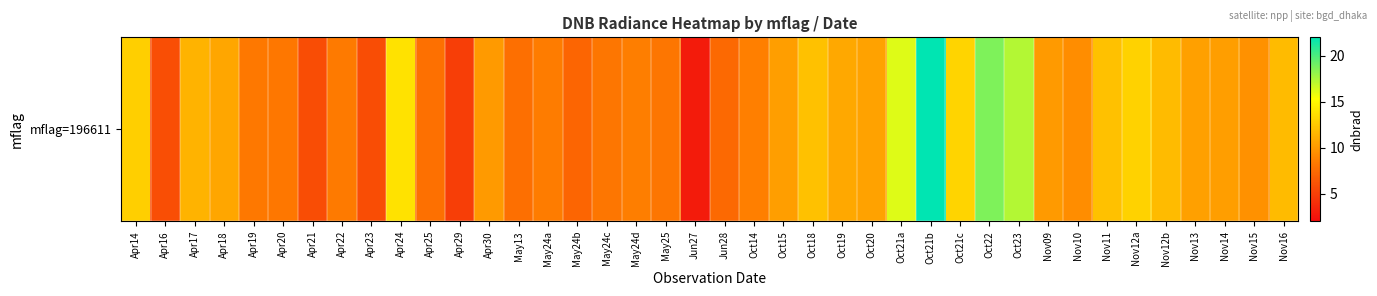

The chart shows a value of 6.3 at Nov15. True or false?

False